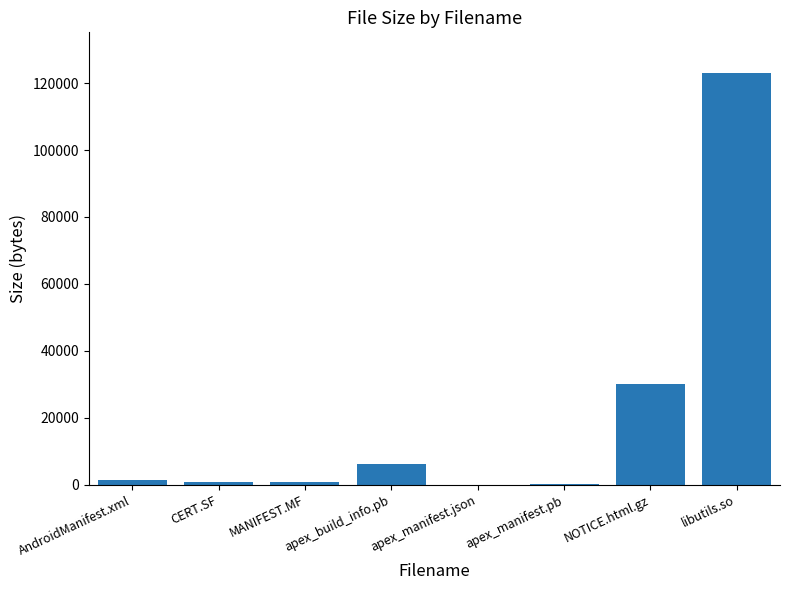

Where is the data nearest to the value 61473?

NOTICE.html.gz